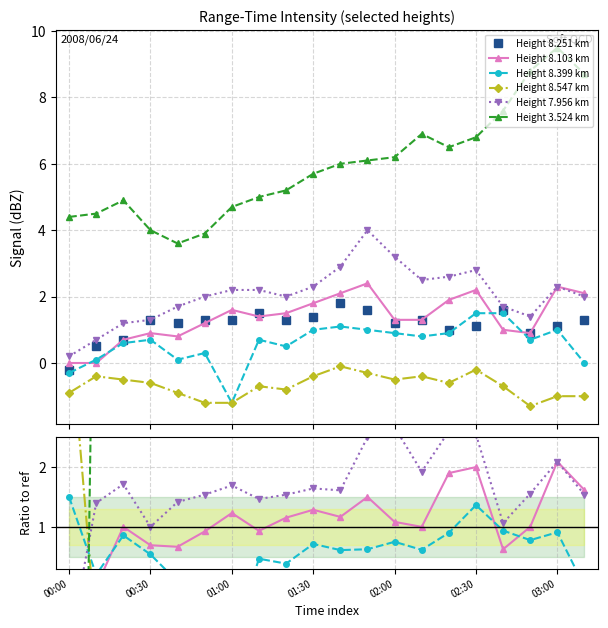

How many data points does each series have?

20